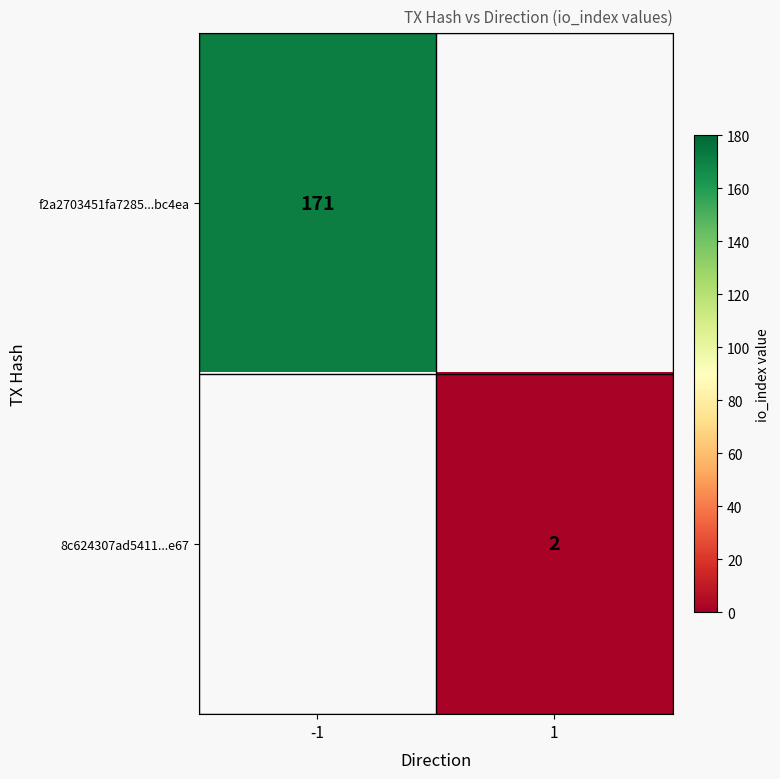

Count the number of data series in this chart.

2